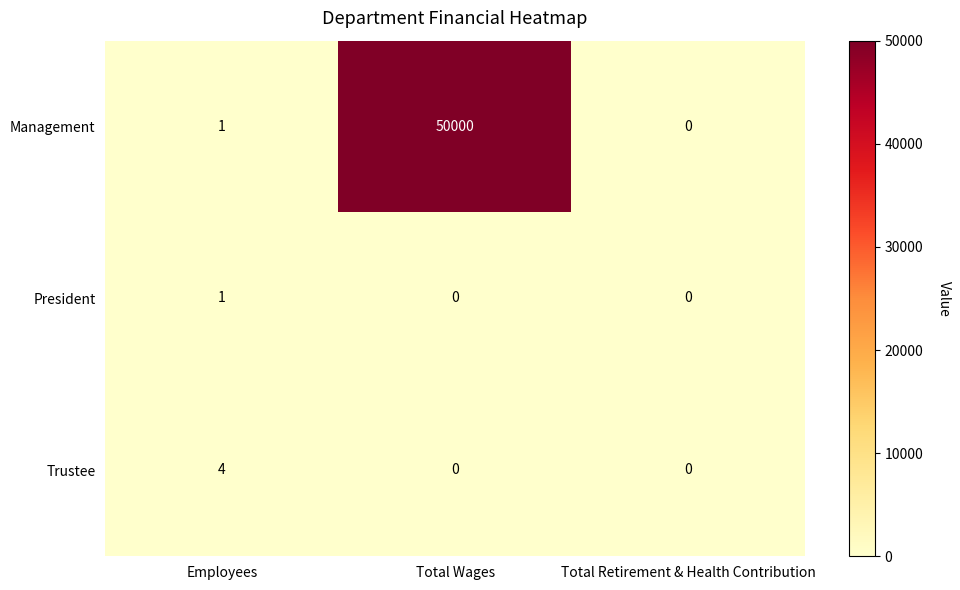

What is the difference between the maximum and minimum values in the Trustee series?

4